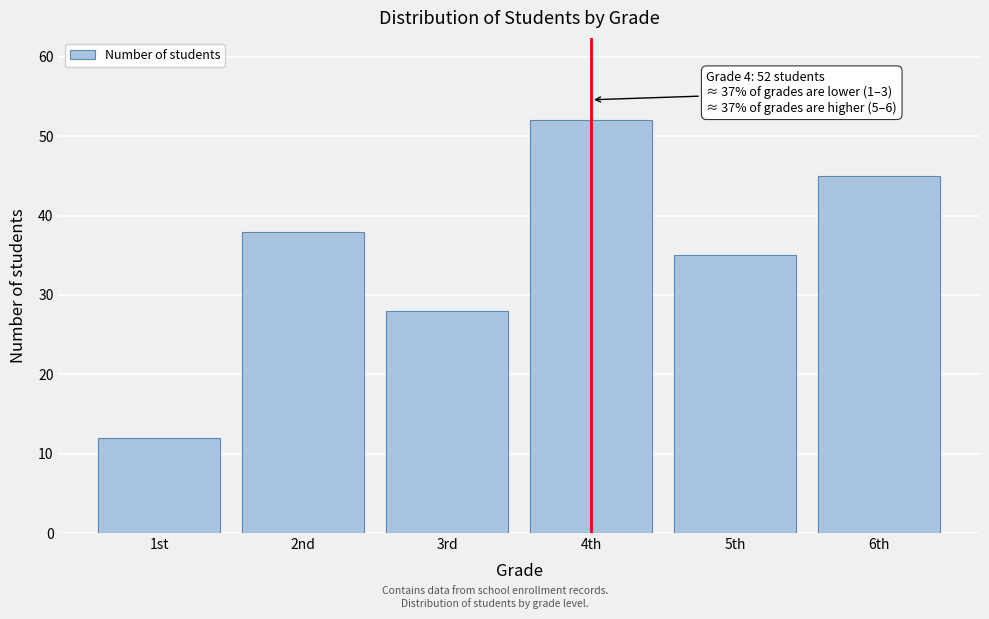

Reading left to right, extract all data points from this chart.

12	38	28	52	35	45